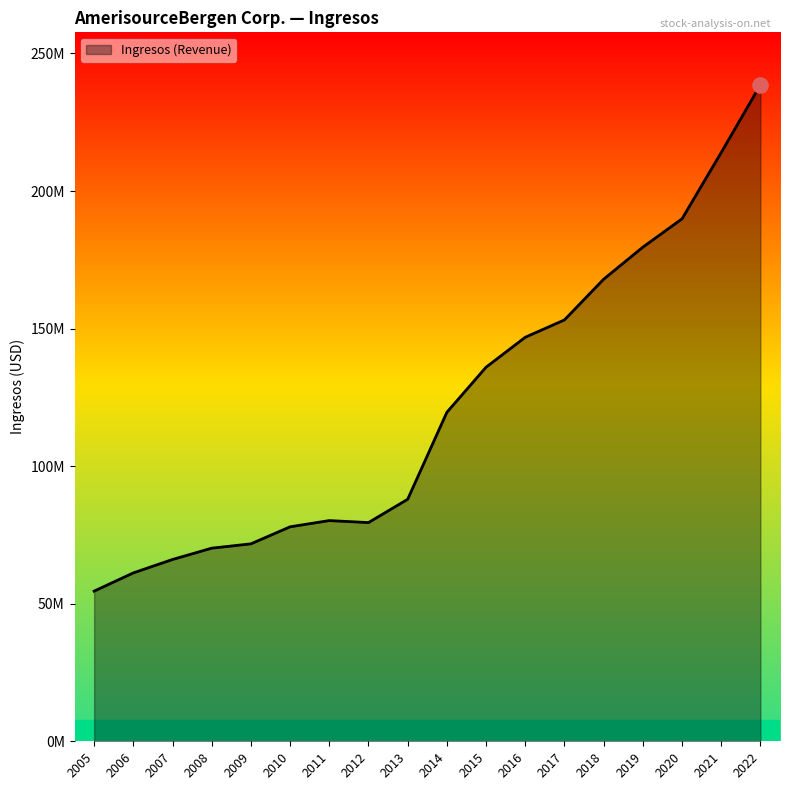

What is the change in value from 2020 to 2022?

+48693080